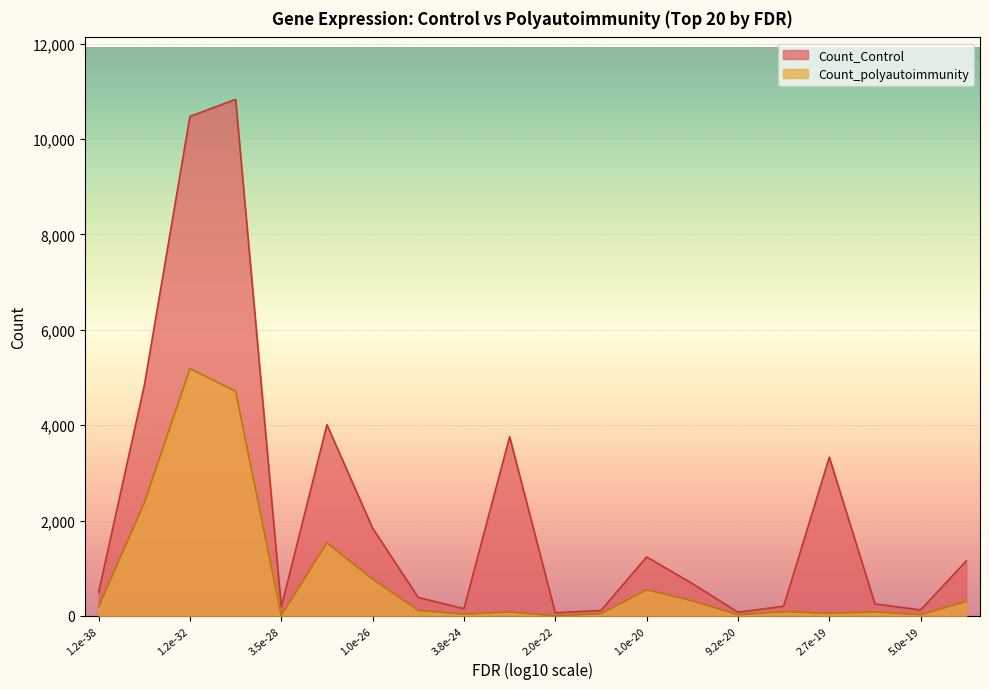

Is it true that Count_Control equals 274.4 at 13?

False